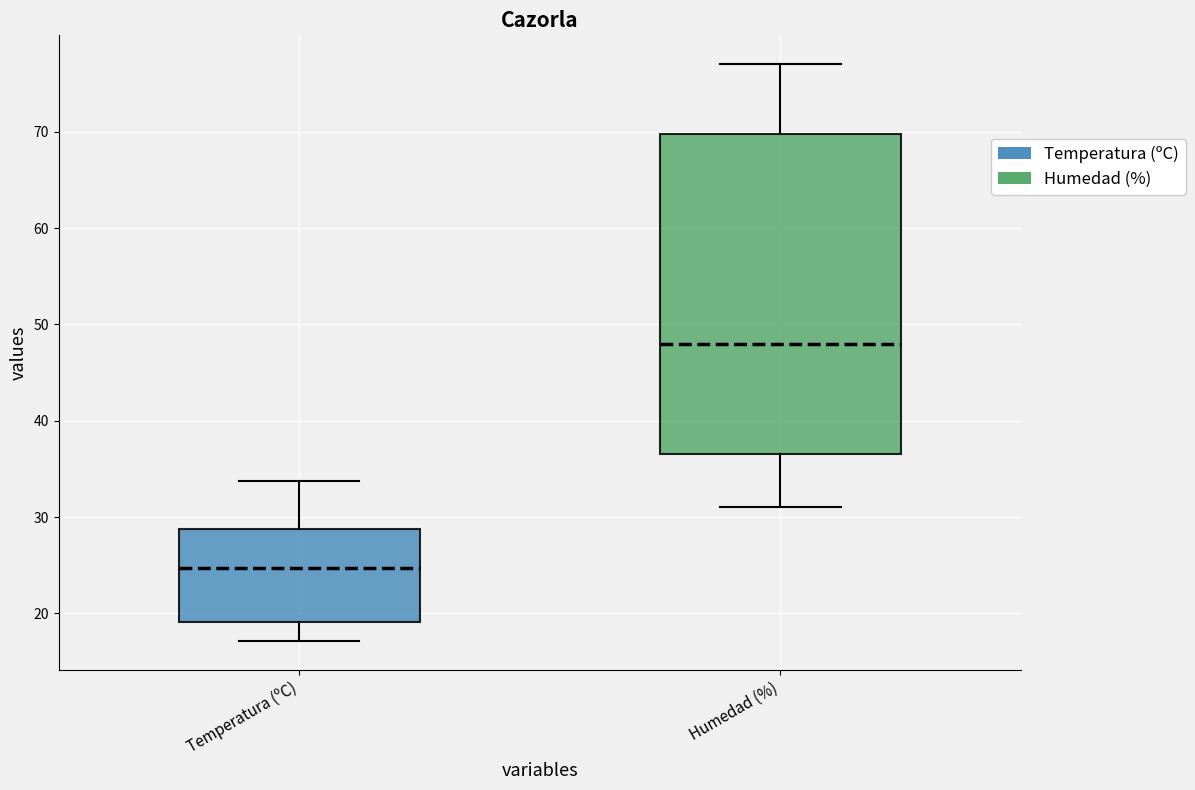

Reading left to right, transcribe this box plot: for each box, give where its median line is, the range the box spans, and where its two whiskers end, as read against the y-axis. The values are not printed on the chart, so give them approximately, as read against the axis.

Temperatura (ºC): median 25, box 19 to 29, whiskers 17 to 34
Humedad (%): median 48, box 37 to 70, whiskers 31 to 77